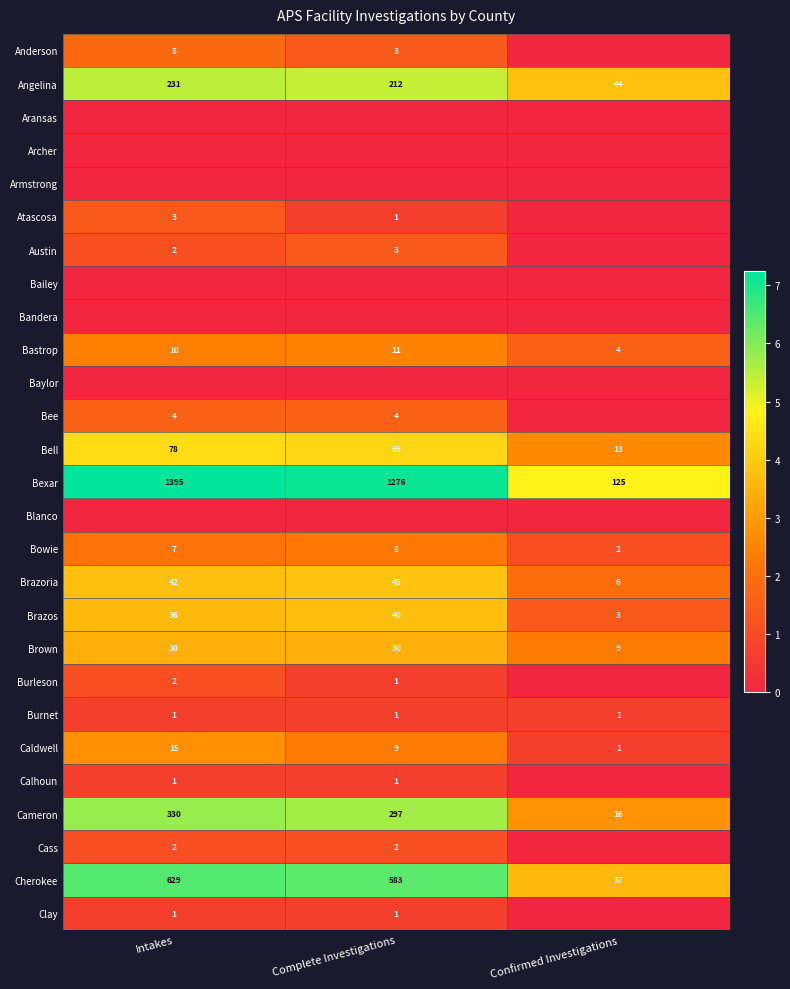

At how many categories does at least one series exceed 6?

2